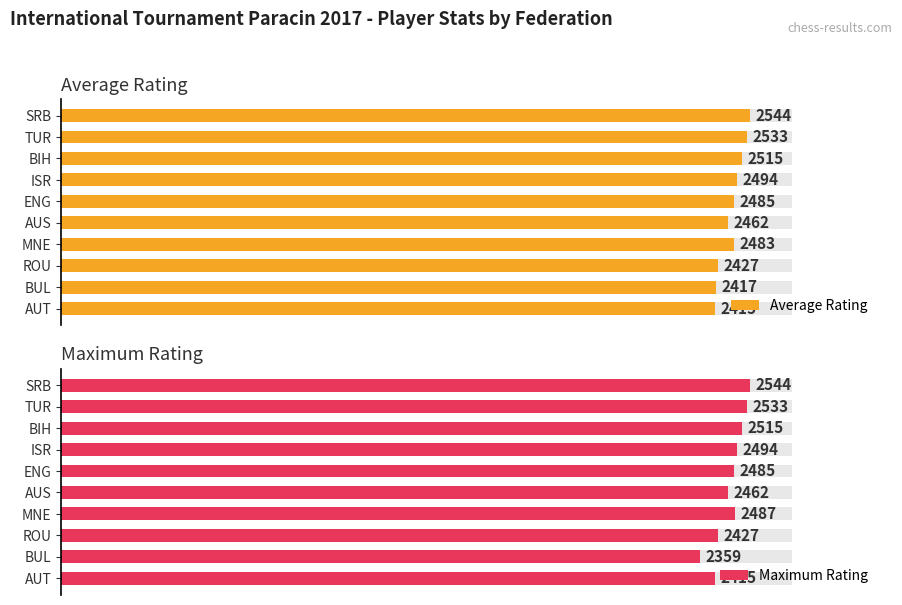

What is the highest value of the Average Rating series?

2544